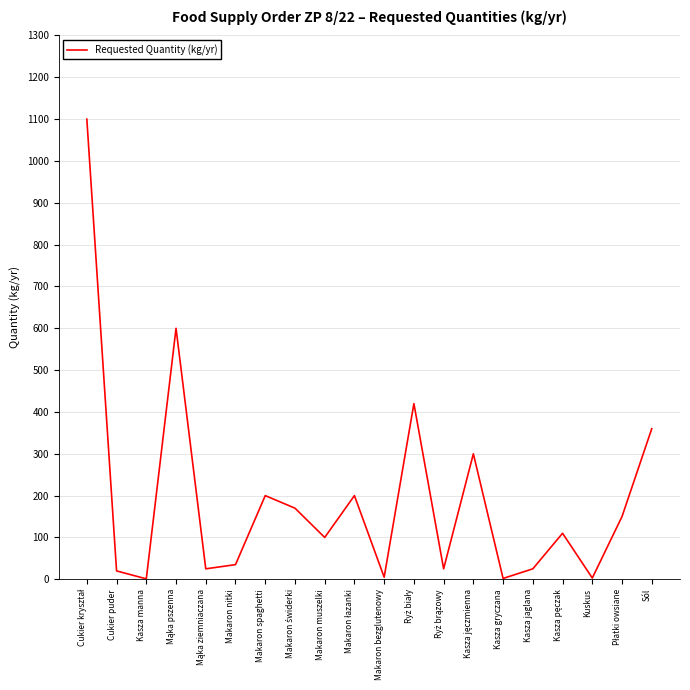

Read the value at Makaron spaghetti.

200